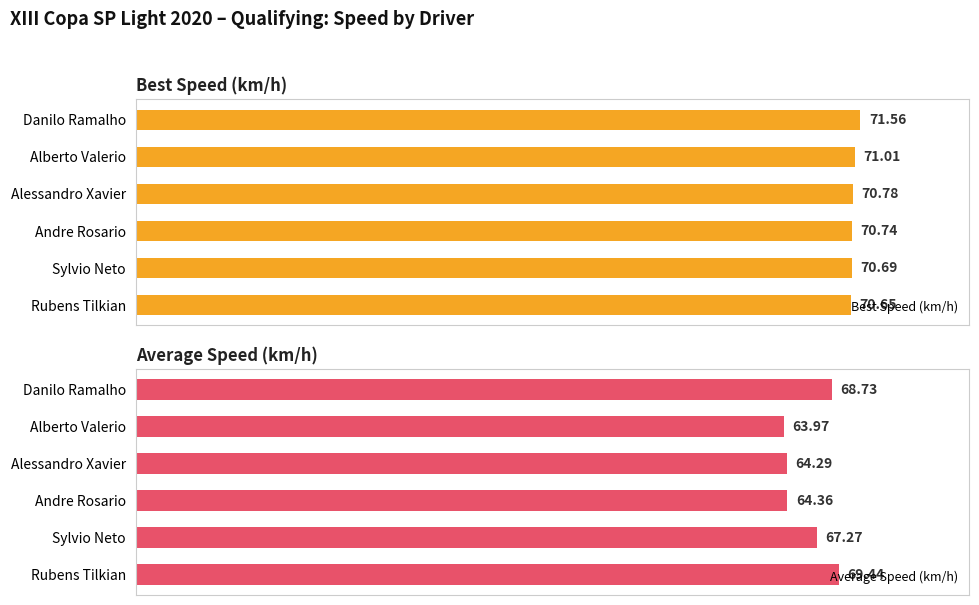

Are the bars grouped side by side (vs. stacked)?

Yes